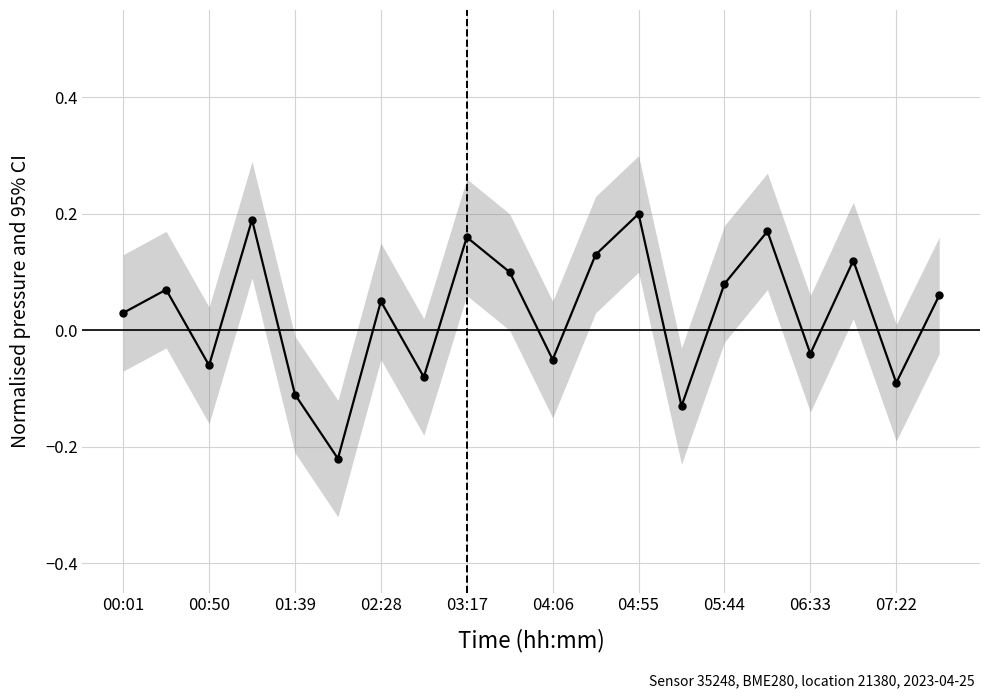

How many values are below zero?

8